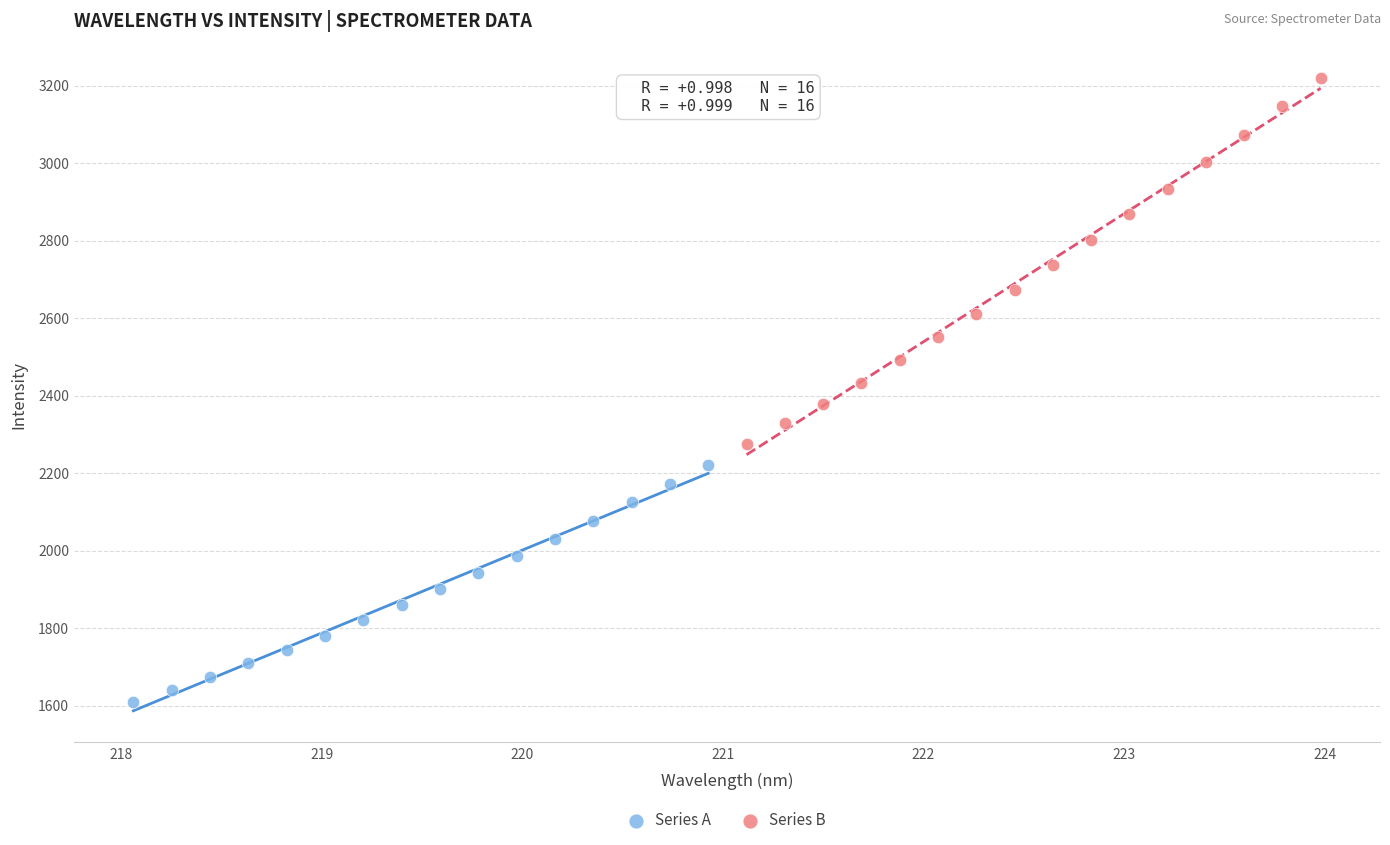

Which series has the largest Y range (max minus min)?

Series B